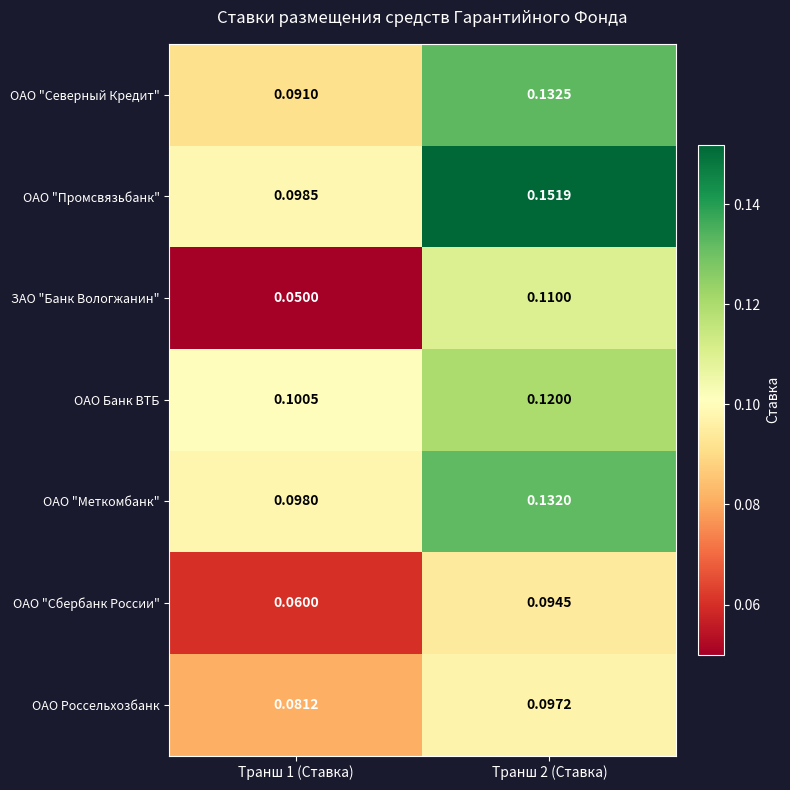

Which series has the largest range (max minus min)?

ЗАО "Банк Вологжанин"